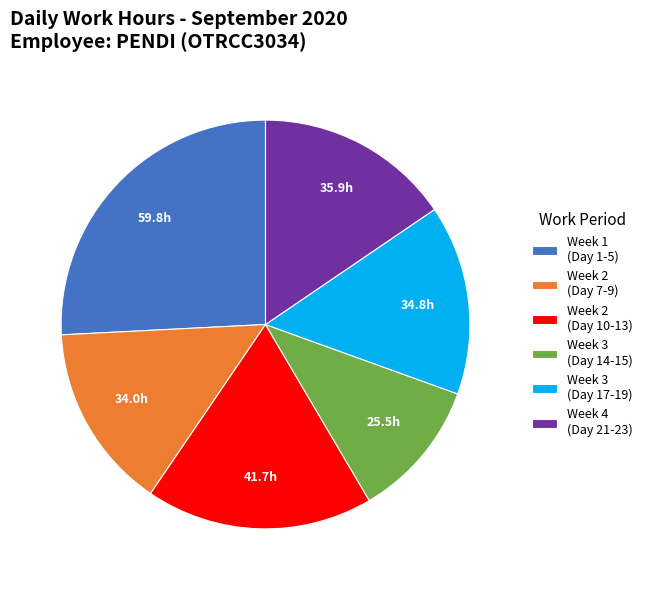

True or false: Week 2 (Day 10-13) accounts for 9% of the total.

False